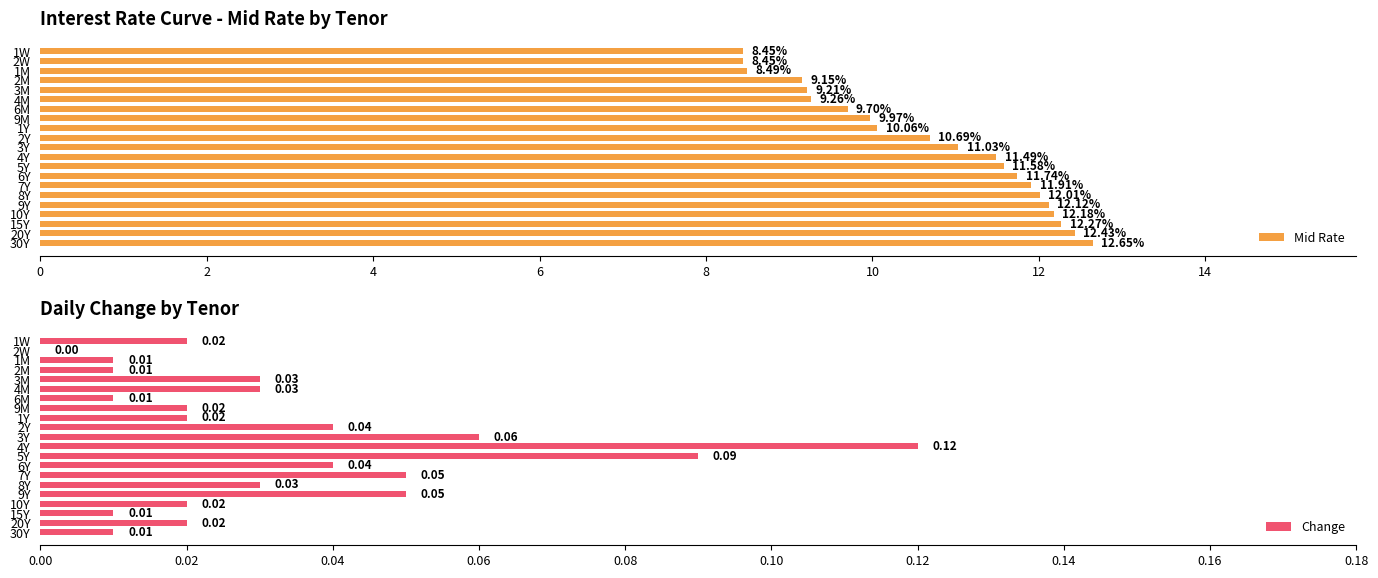

What is the difference between the Mid Rate values at 2M and 4Y?

2.3